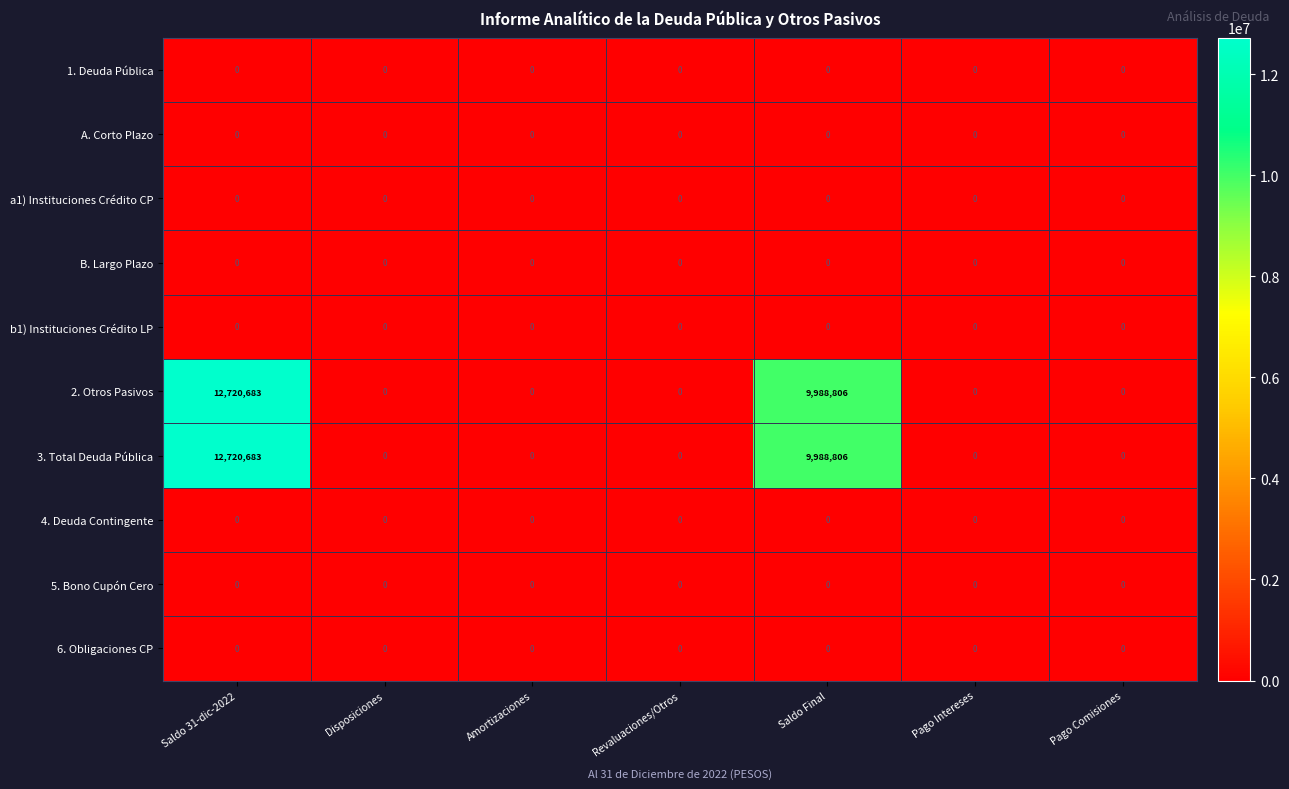

Is it true that 4. Deuda Contingente equals 0 at Amortizaciones?

True